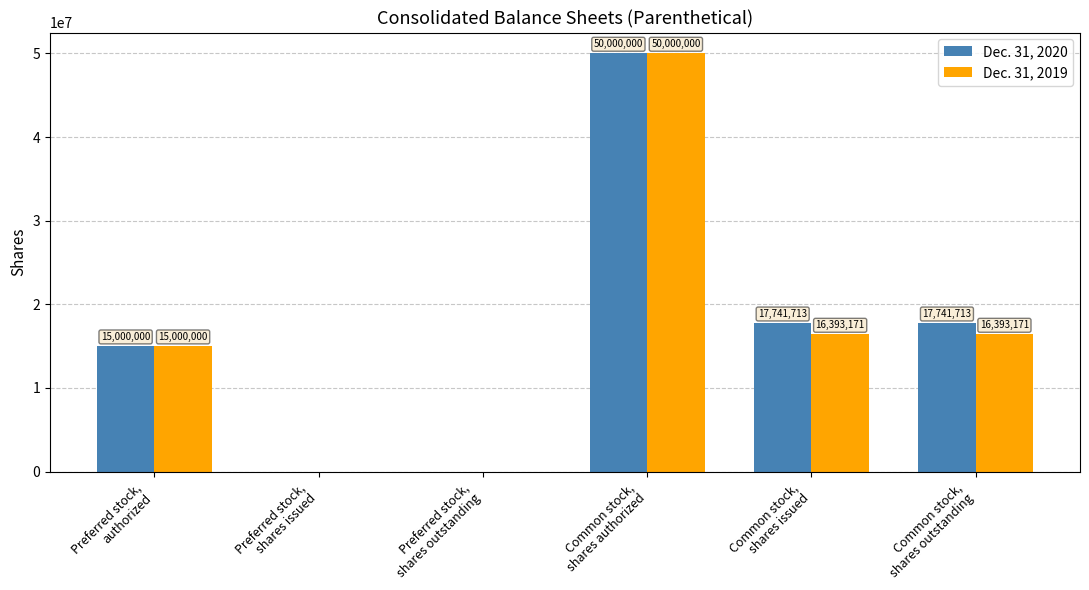

What is the sum of all Dec. 31, 2019 values?

97786342